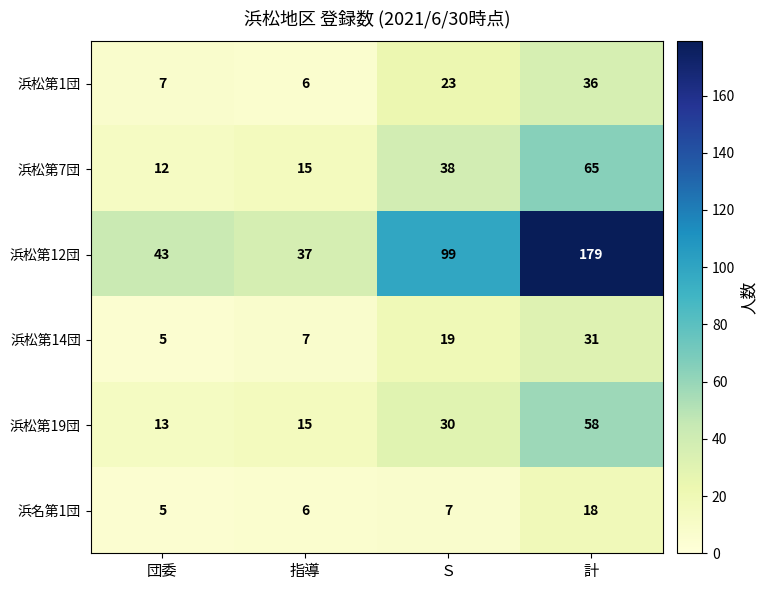

Which series has the largest range (max minus min)?

浜松第12団